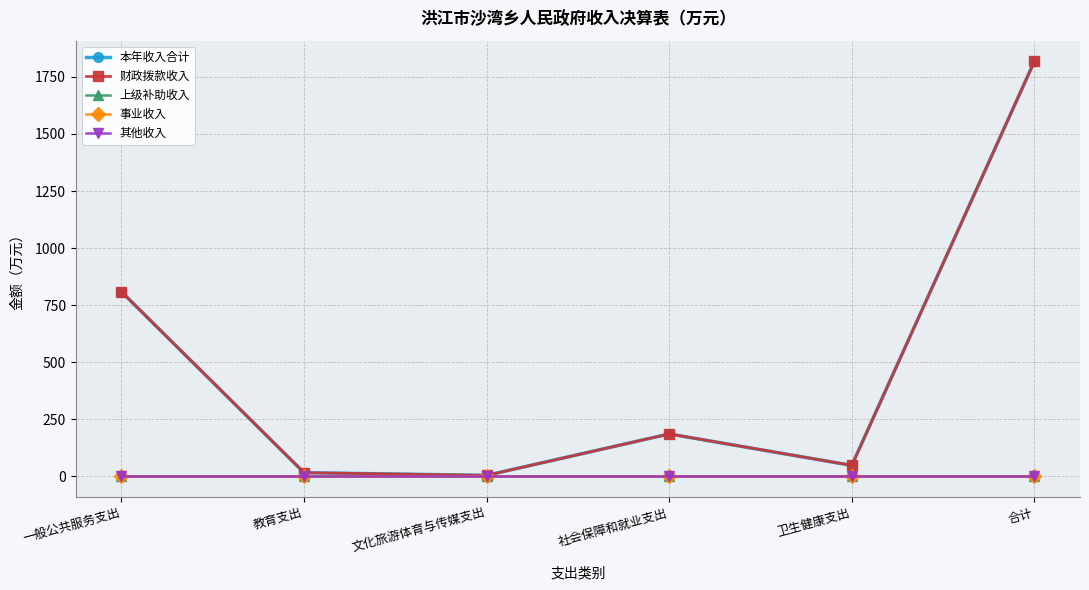

Which category has the highest value in the 其他收入 series?

一般公共服务支出